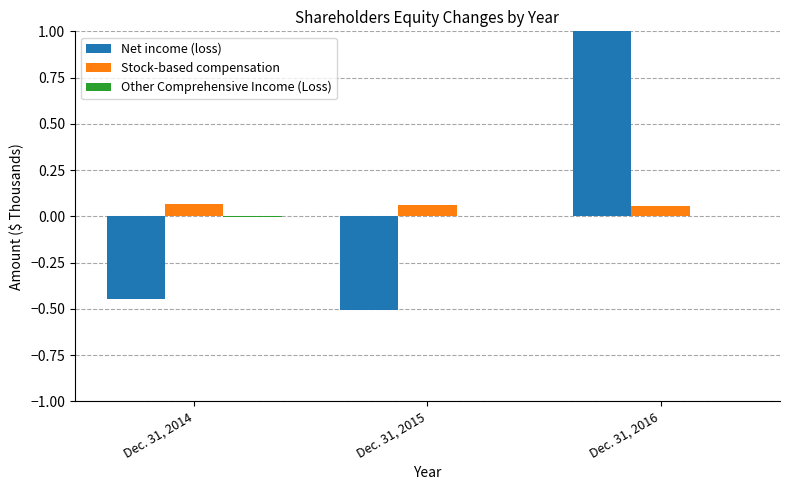

Is it true that Net income (loss) equals 1.4 at Dec. 31, 2016?

False